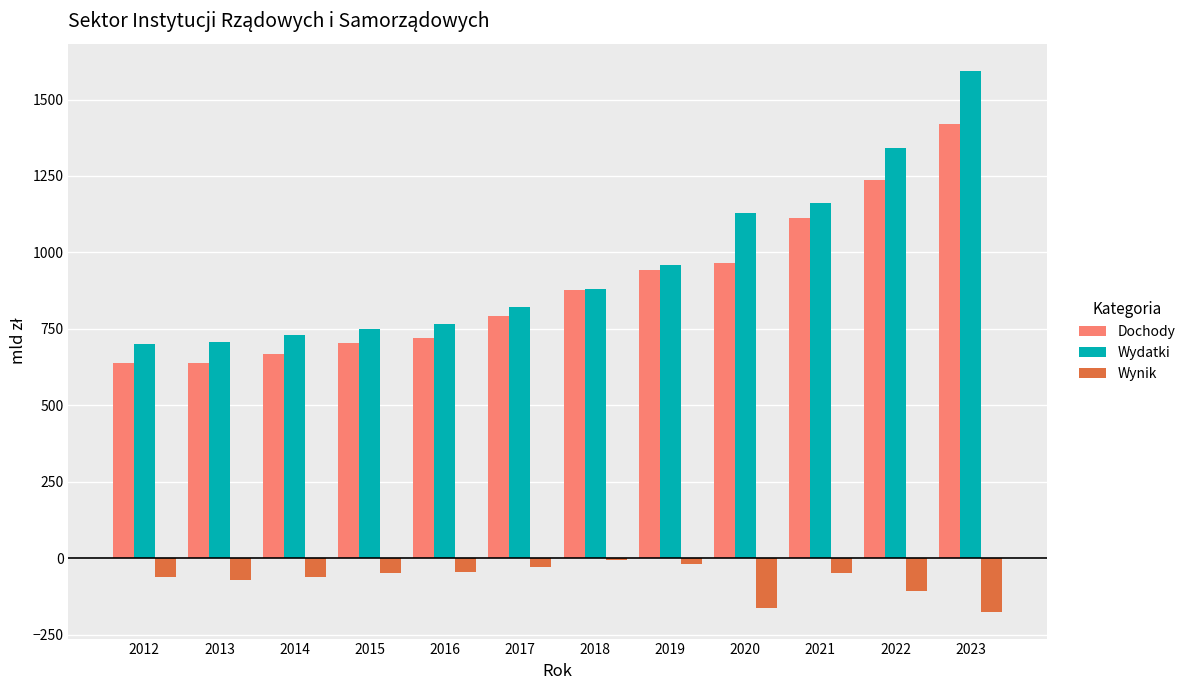

True or false: Wynik has a value of -17.0 at 2019.

True